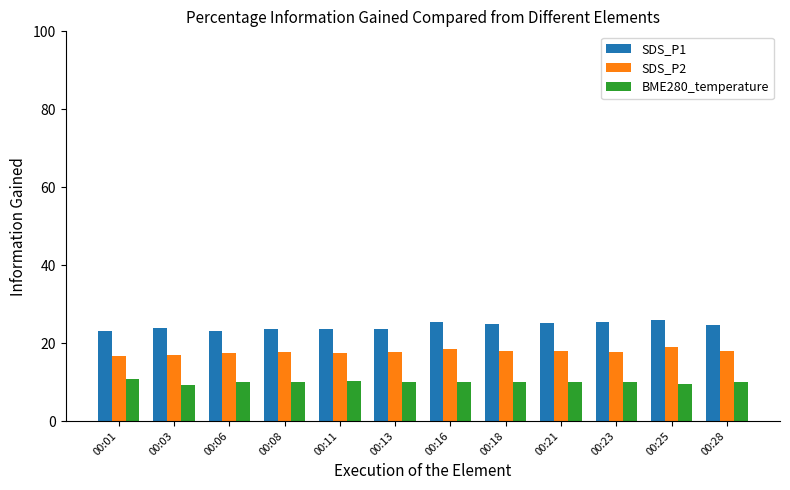

Rank the series by their average value, from highest to lowest.

SDS_P1, SDS_P2, BME280_temperature